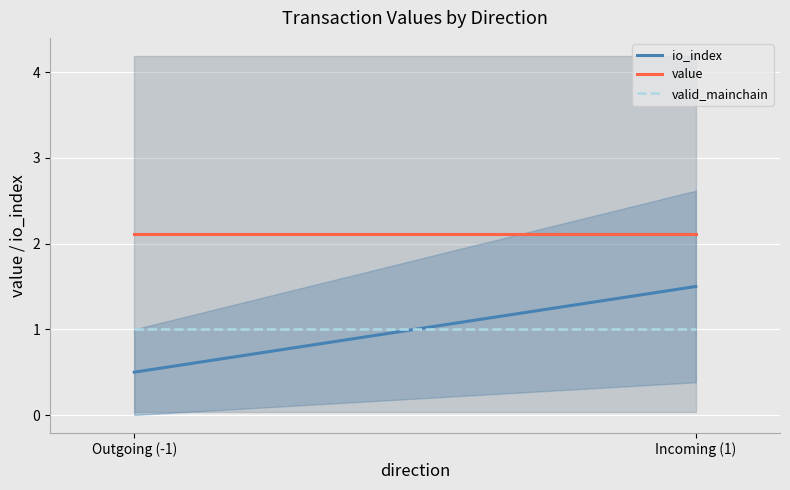

What is the sum of all valid_mainchain values?

2.0